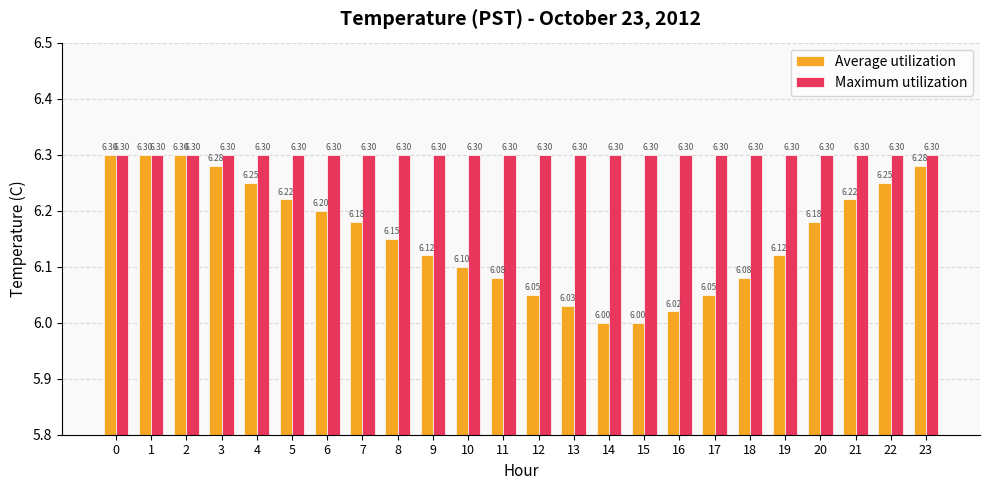

What is the total value across all series at 4?

12.6